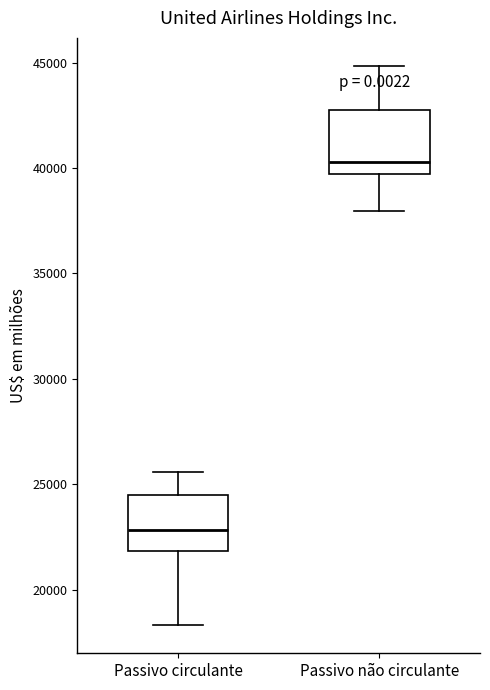

Reading left to right, transcribe this box plot: for each box, give where its median line is, the range the box spans, and where its two whiskers end, as read against the y-axis. The values are not printed on the chart, so give them approximately, as read against the axis.

Passivo circulante: median 23000, box 22000 to 24500, whiskers 18500 to 25500
Passivo não circulante: median 40500, box 39500 to 43000, whiskers 38000 to 45000